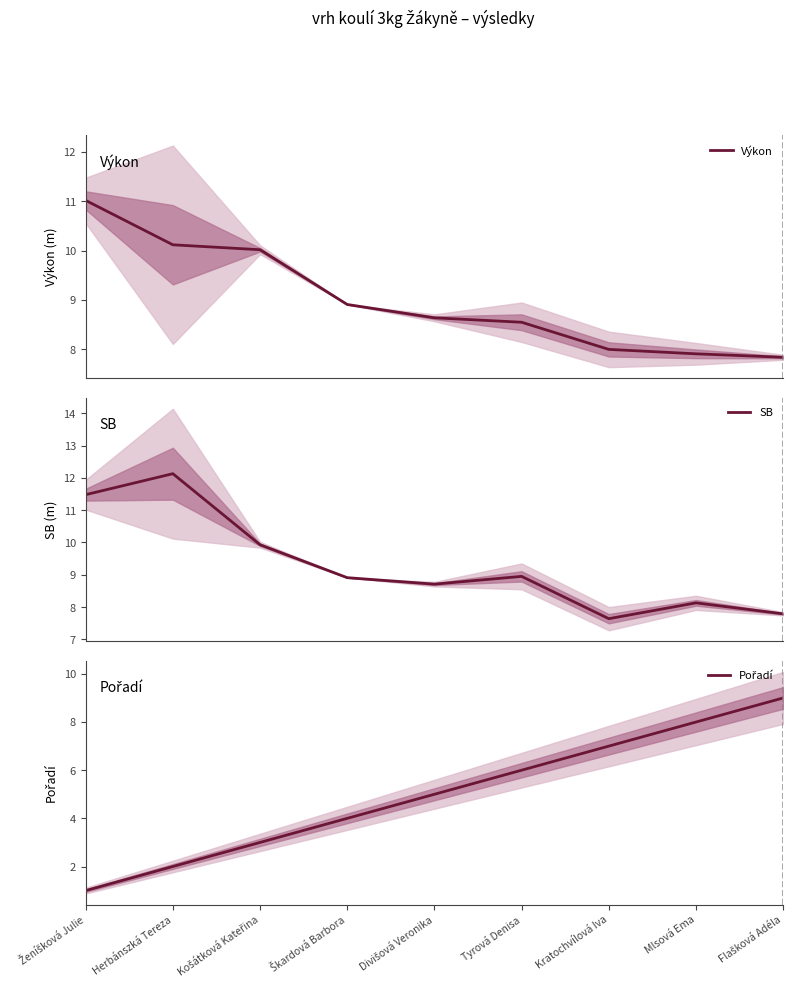

What is the total value across all series at Flašková Adéla?

24.6